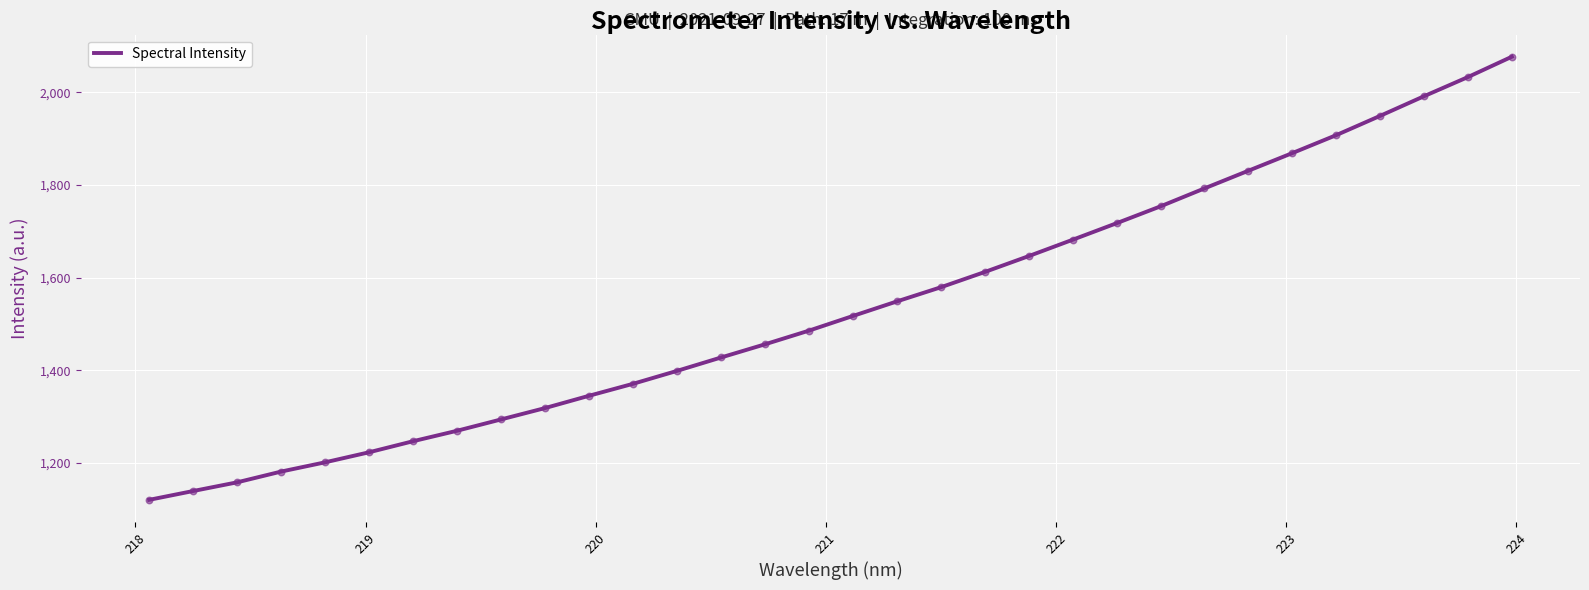

What is the greatest value displayed?

2077.1